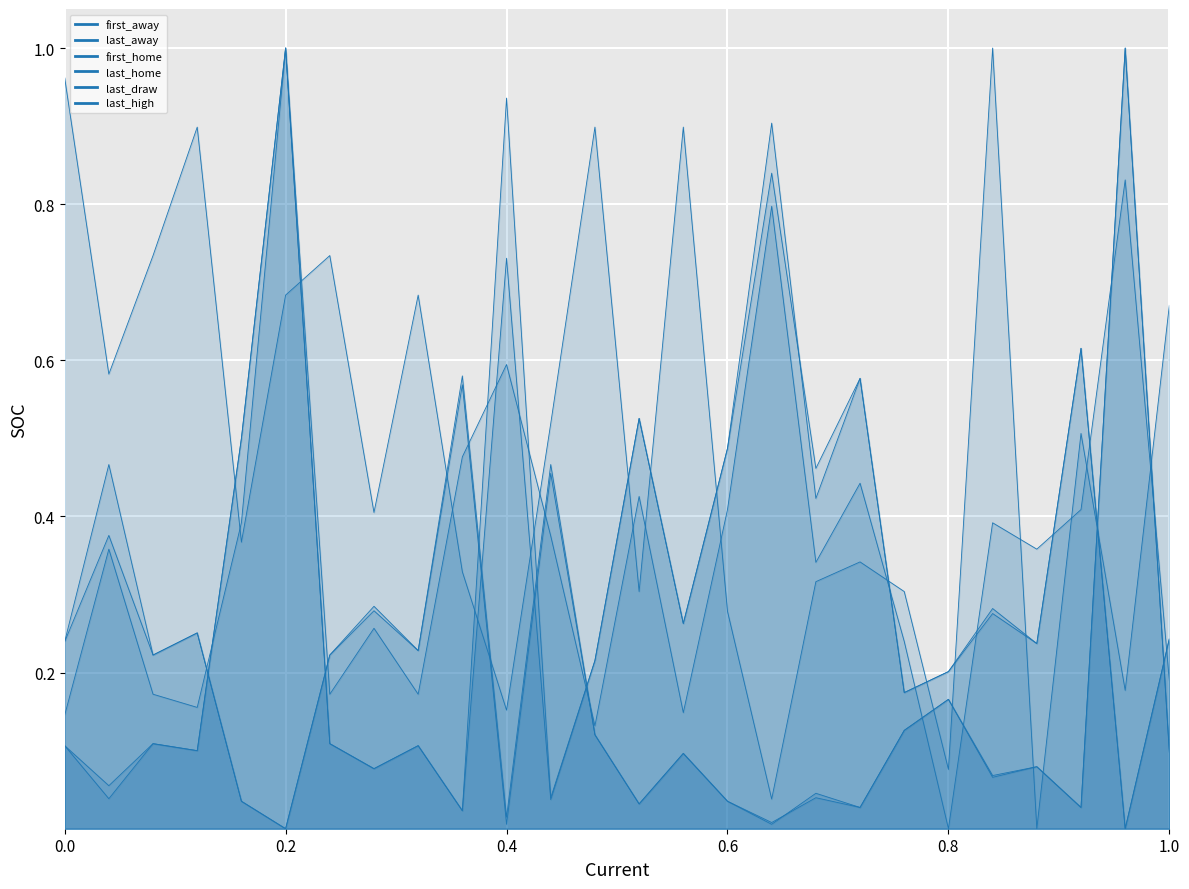

What is the difference between the second highest and second lowest values in the first_home series?

0.6